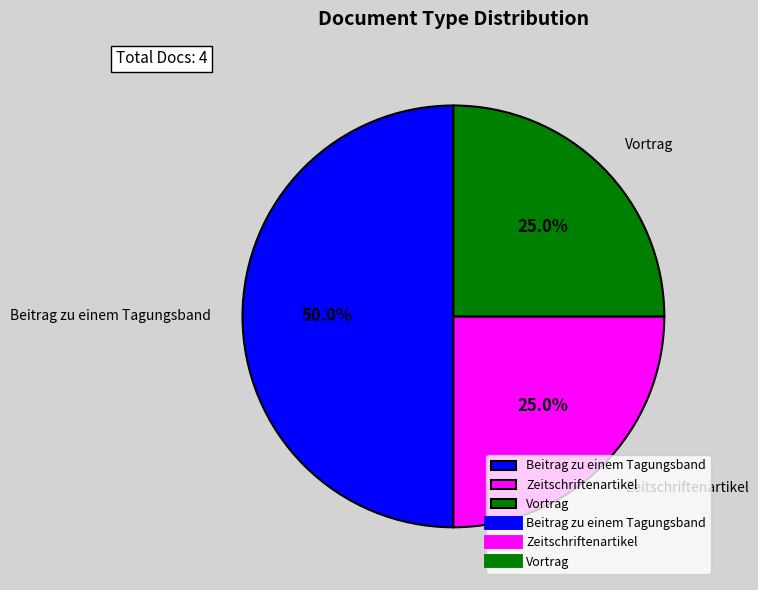

What is the ratio of the value at Zeitschriftenartikel to the value at Vortrag?

1.0